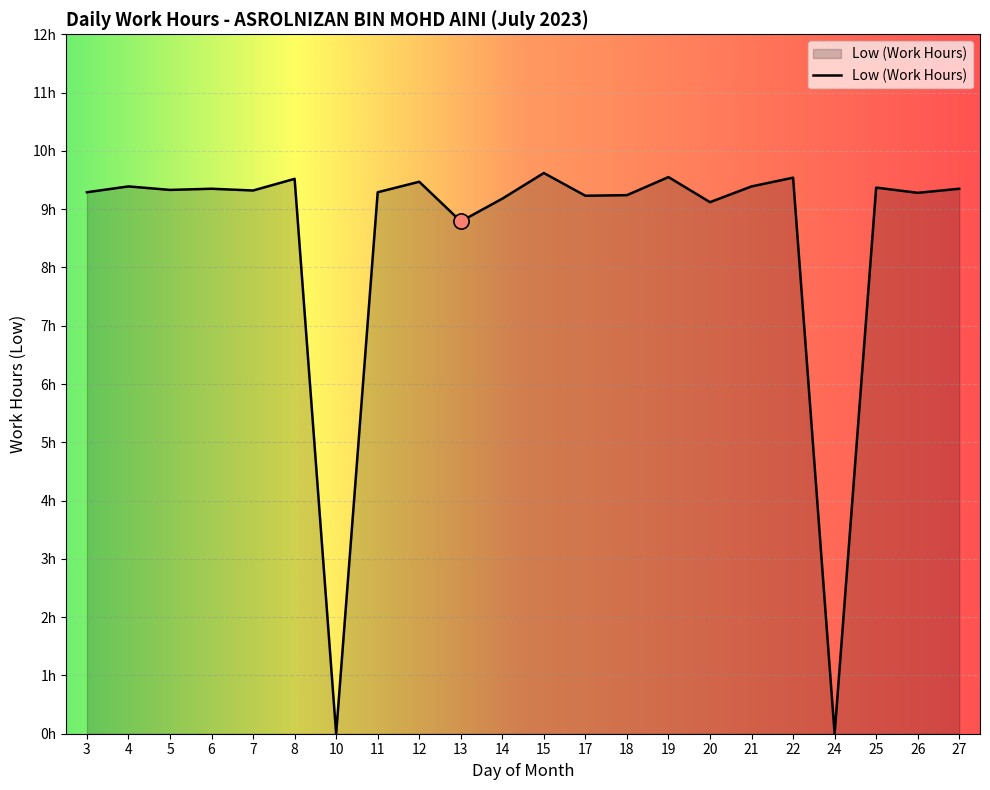

Between 8 and 26, which is larger?

8